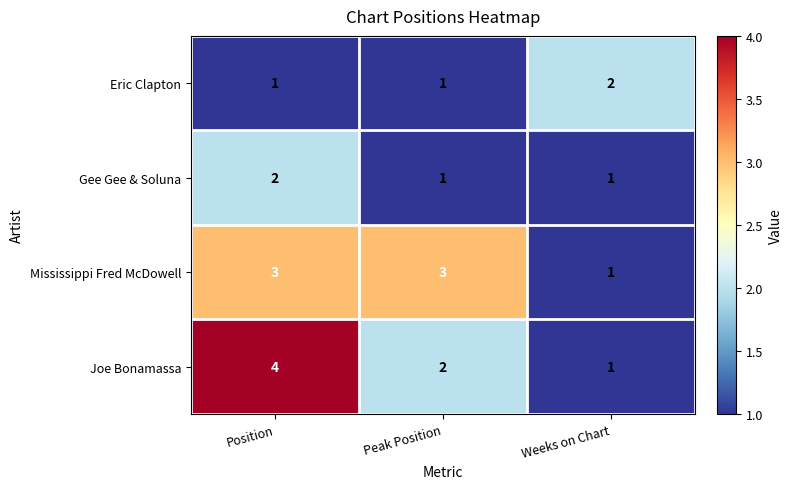

Reading left to right, transcribe all the data shown in this chart.

Eric Clapton: Position=1	Peak Position=1	Weeks on Chart=2
Gee Gee & Soluna: Position=2	Peak Position=1	Weeks on Chart=1
Mississippi Fred McDowell: Position=3	Peak Position=3	Weeks on Chart=1
Joe Bonamassa: Position=4	Peak Position=2	Weeks on Chart=1